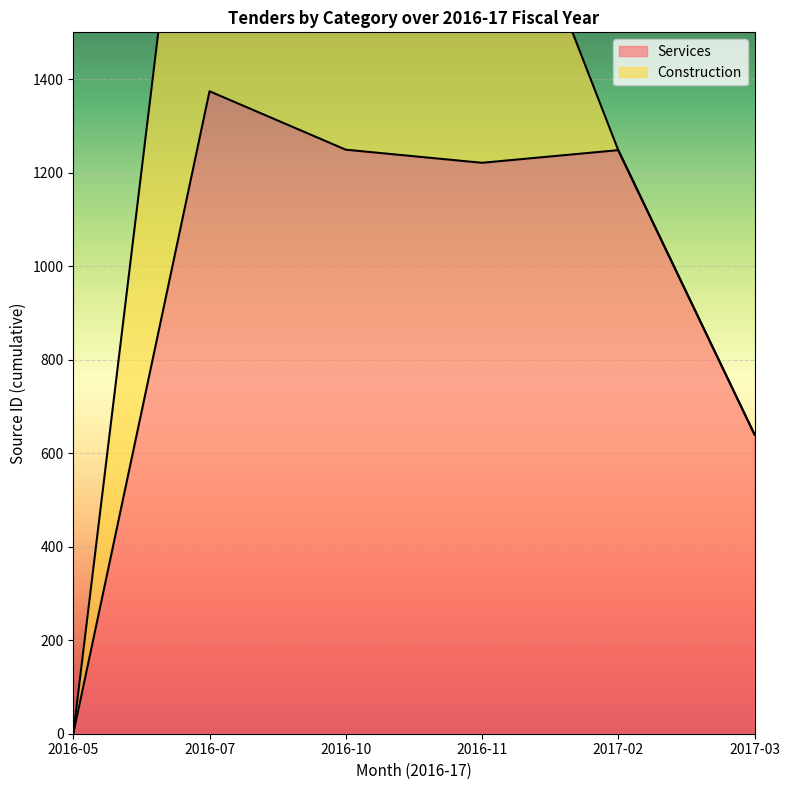

At which category does the data reach its first local peak?

2016-07